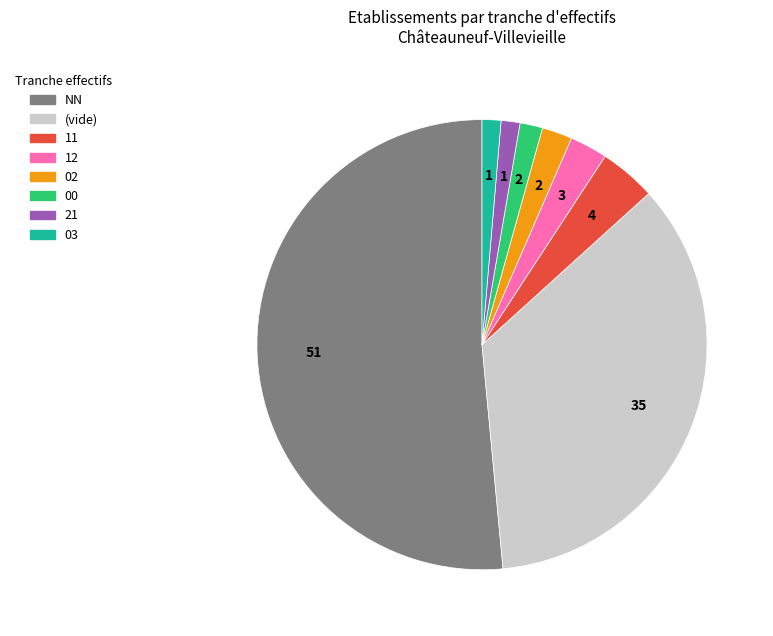

How many segments does this pie chart have?

8